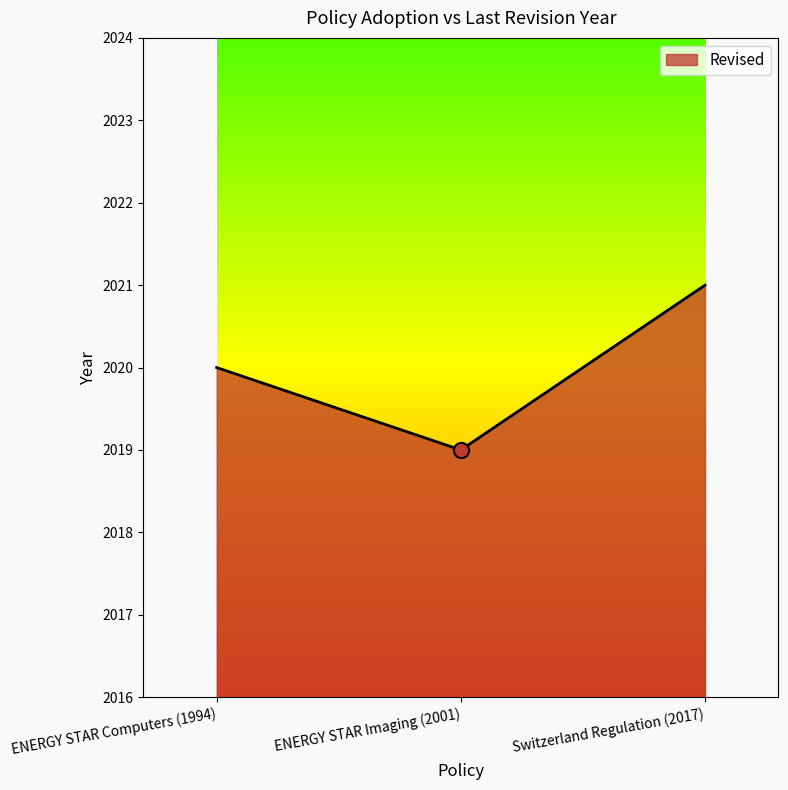

What is the change in value from ENERGY STAR Computers (1994) to ENERGY STAR Imaging (2001)?

-1